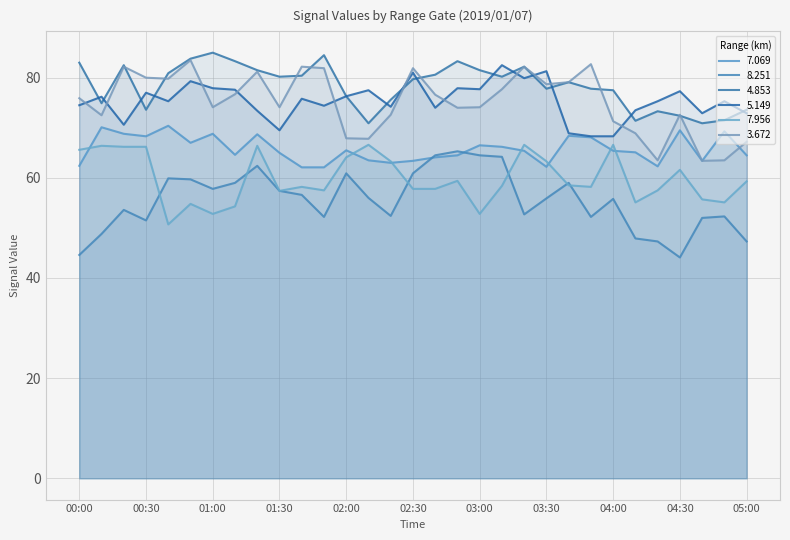

Which series changed the most between 01:50 and 02:20?

3.672